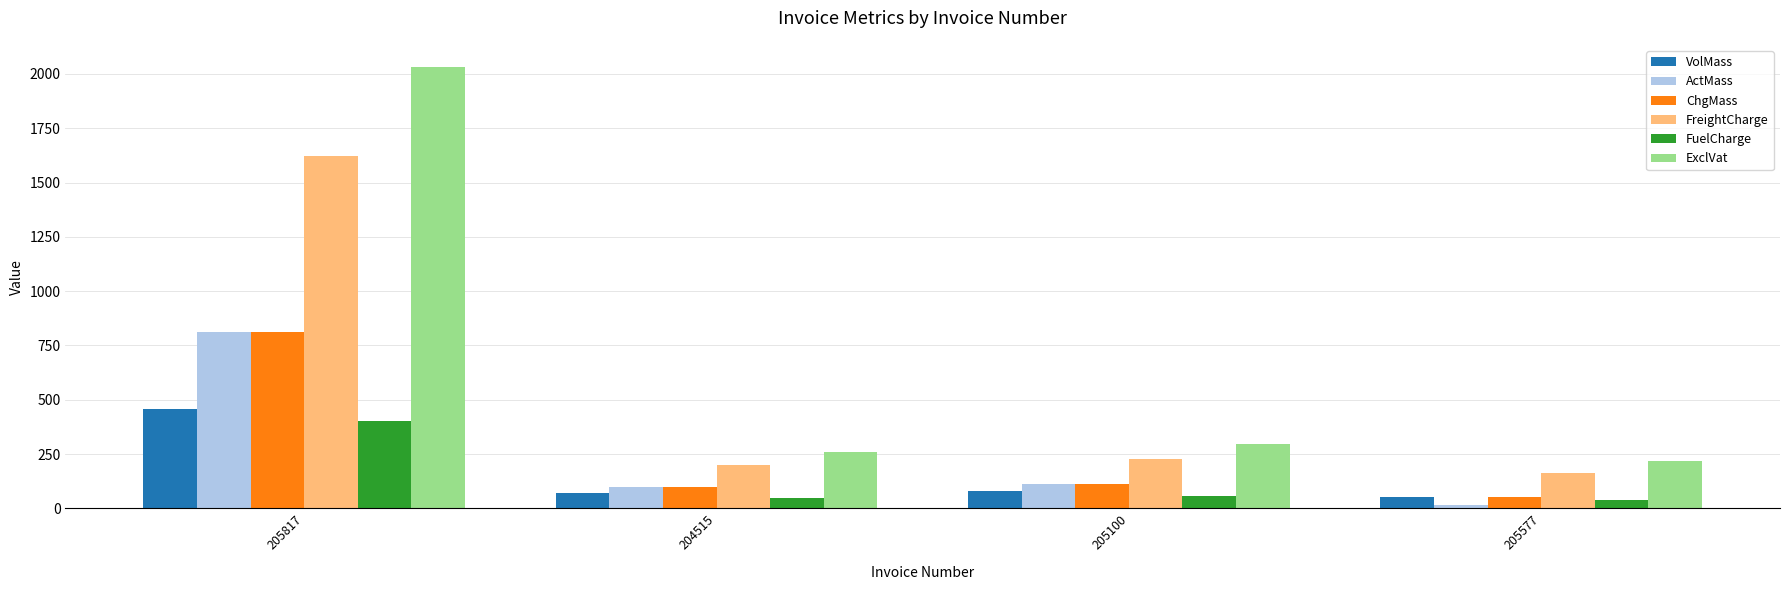

Which series changed the most between 205817 and 205577?

ExclVat